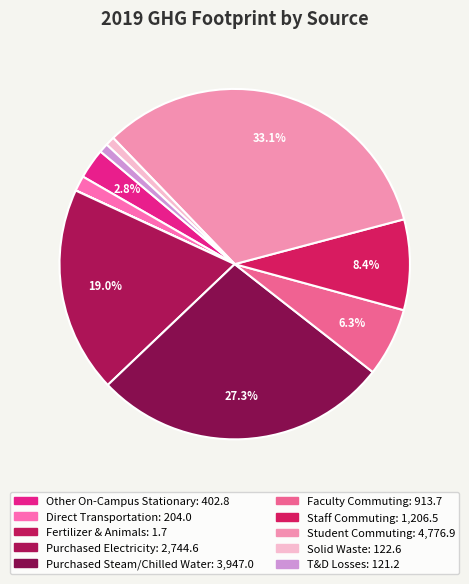

Approximately how many times larger is the value at Student Commuting compared to Solid Waste?

39.0